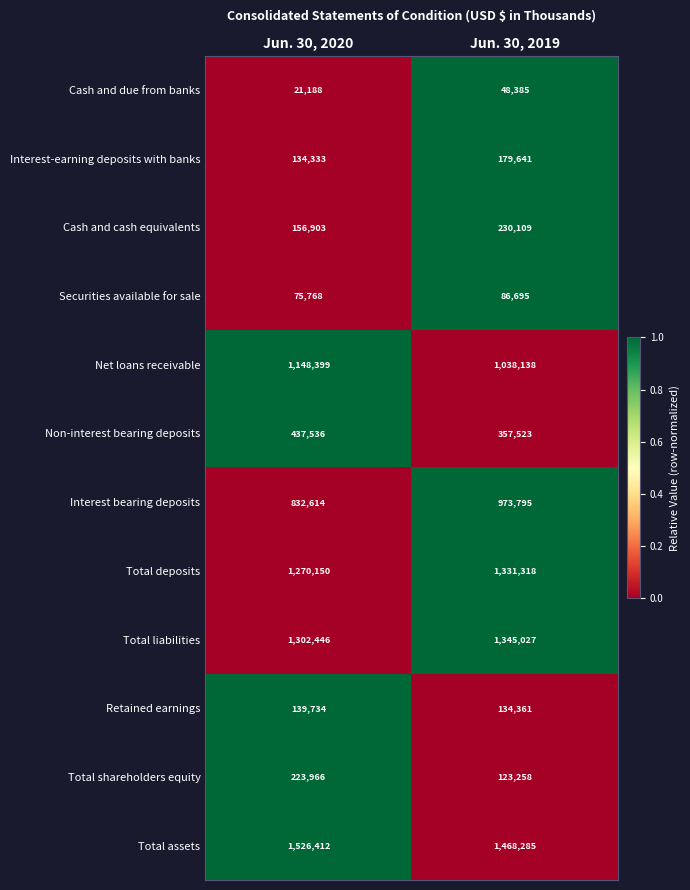

What is the total value across all series at Jun. 30, 2020?

7269449